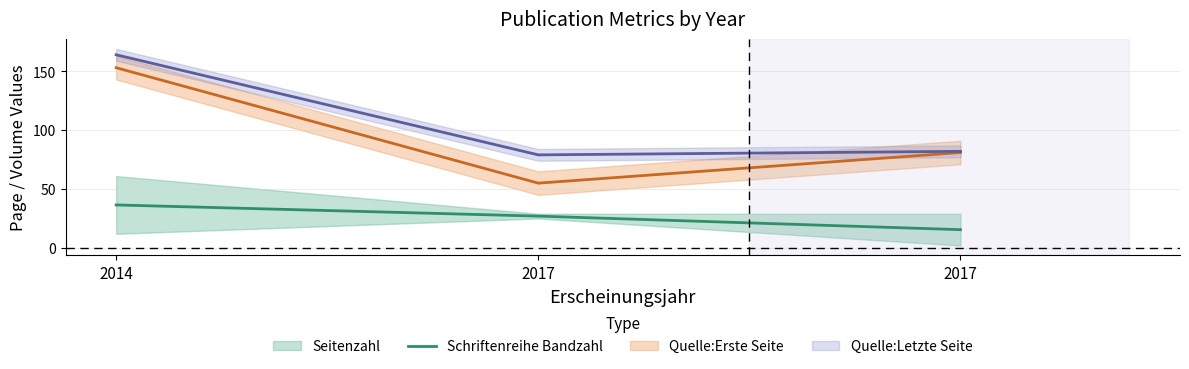

List the labels in order of value, smallest first.

2017, 2017, 2014